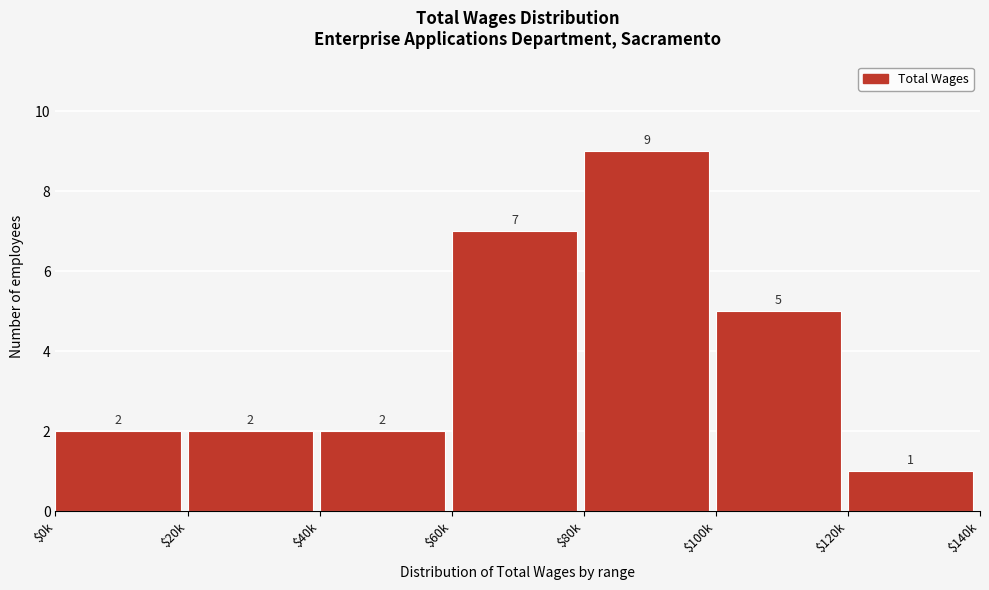

Reading left to right, transcribe all the data shown in this chart.

2	2	2	7	9	5	1